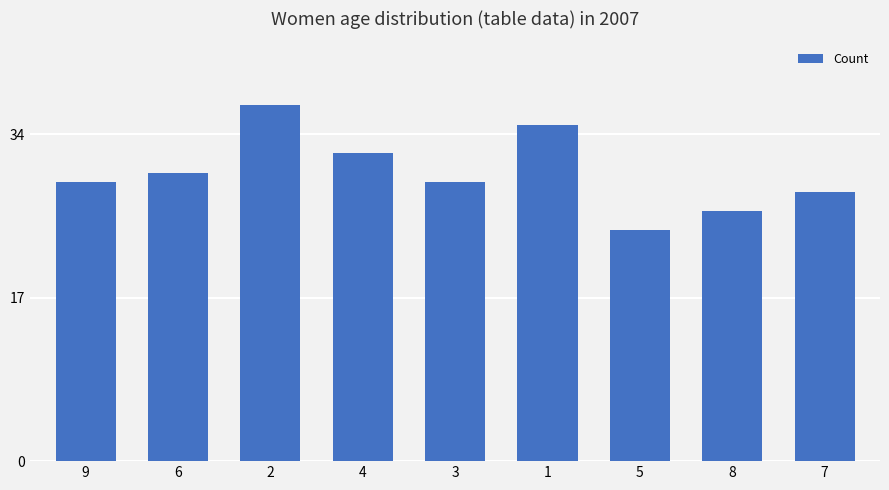

How many data points does each series have?

9